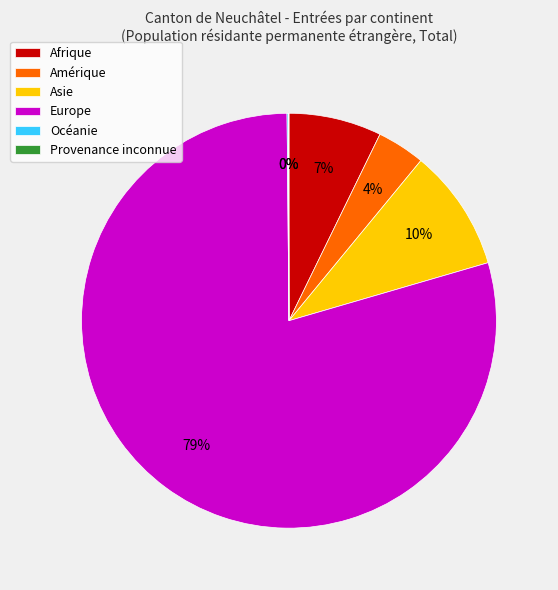

To the nearest percent, what is the difference between the Afrique and Amérique slice percentages?

3%